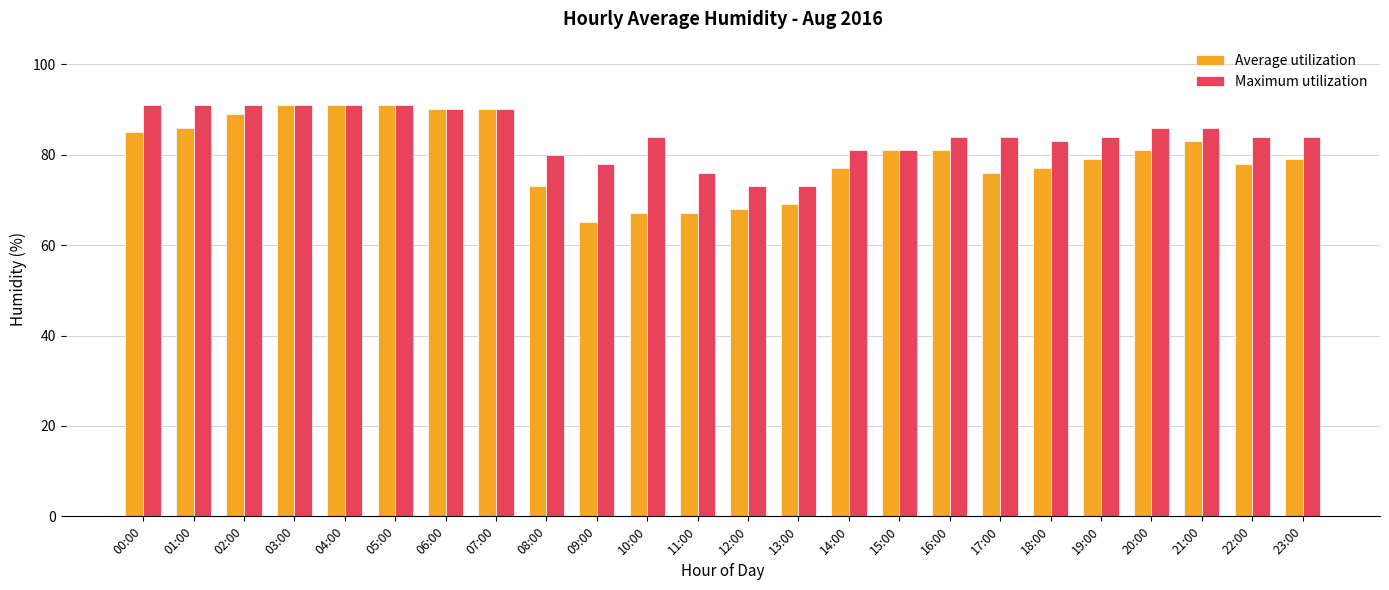

What position from the left is 04:00?

5